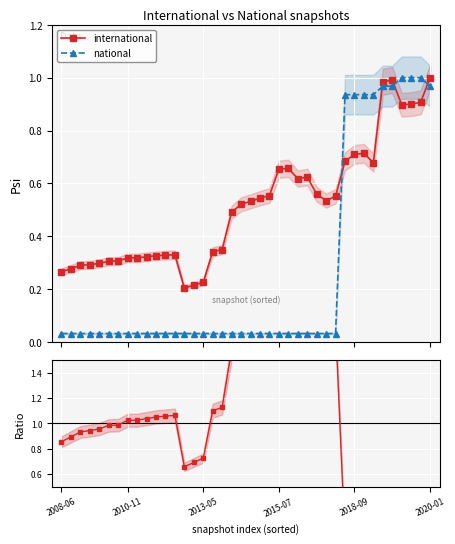

What is the maximum value shown in the chart?

2.1